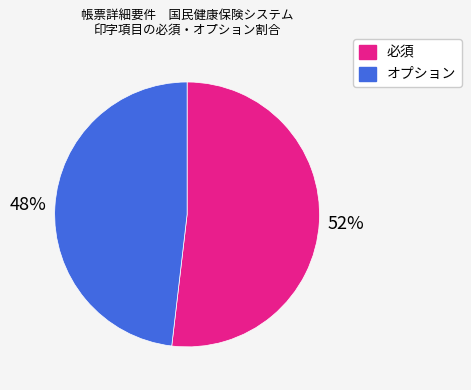

Which category has the biggest portion of the pie?

必須